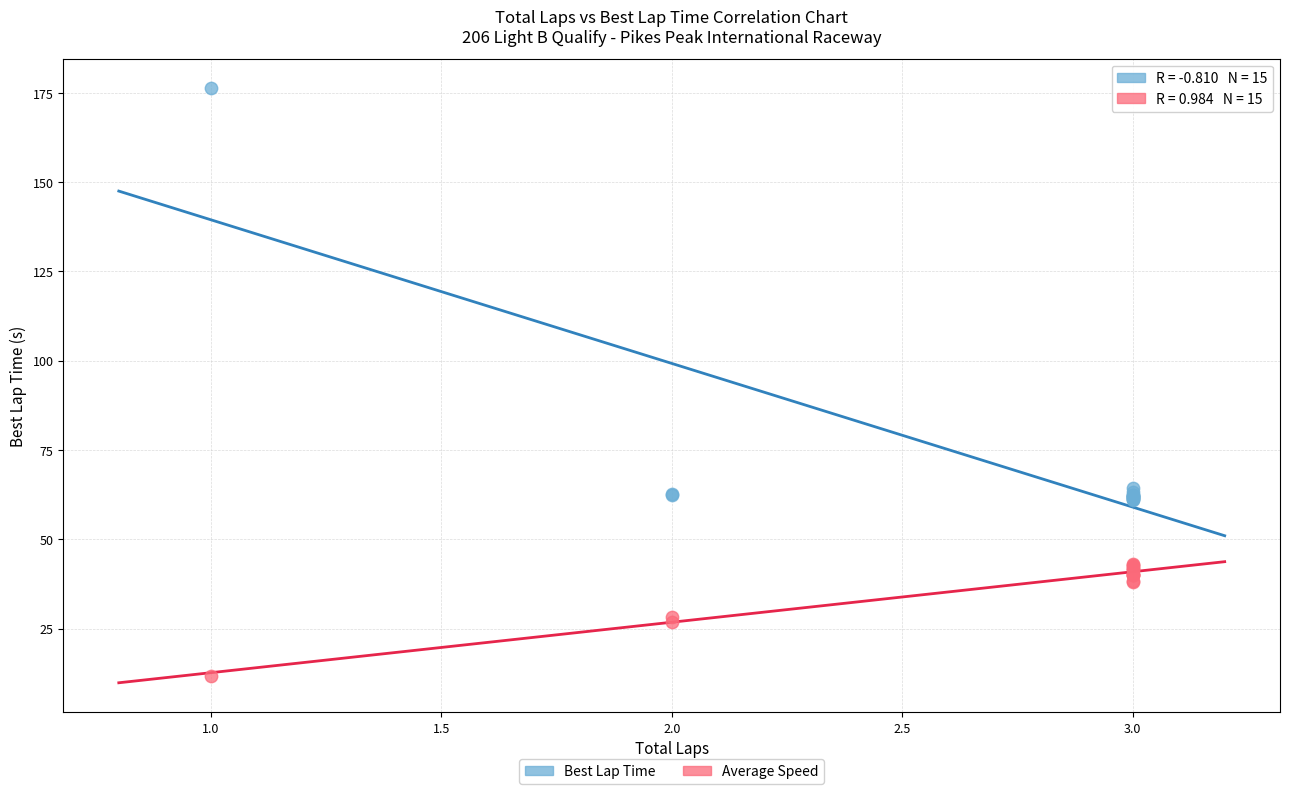

Which series has the largest Y range (max minus min)?

Best Lap Time